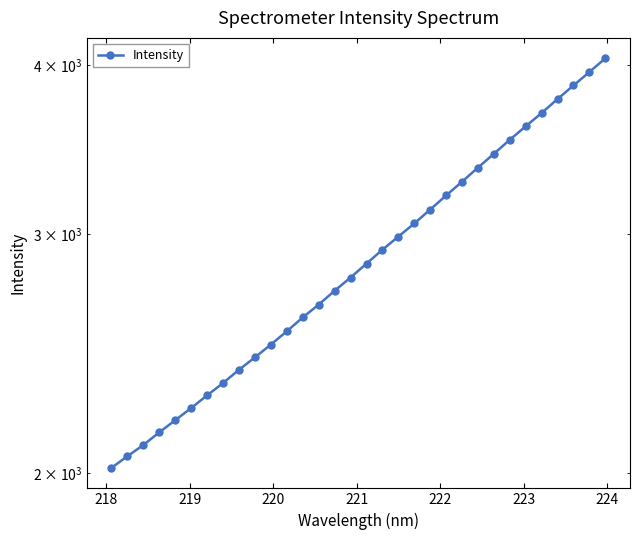

What is the minimum value shown in the chart?

2017.3